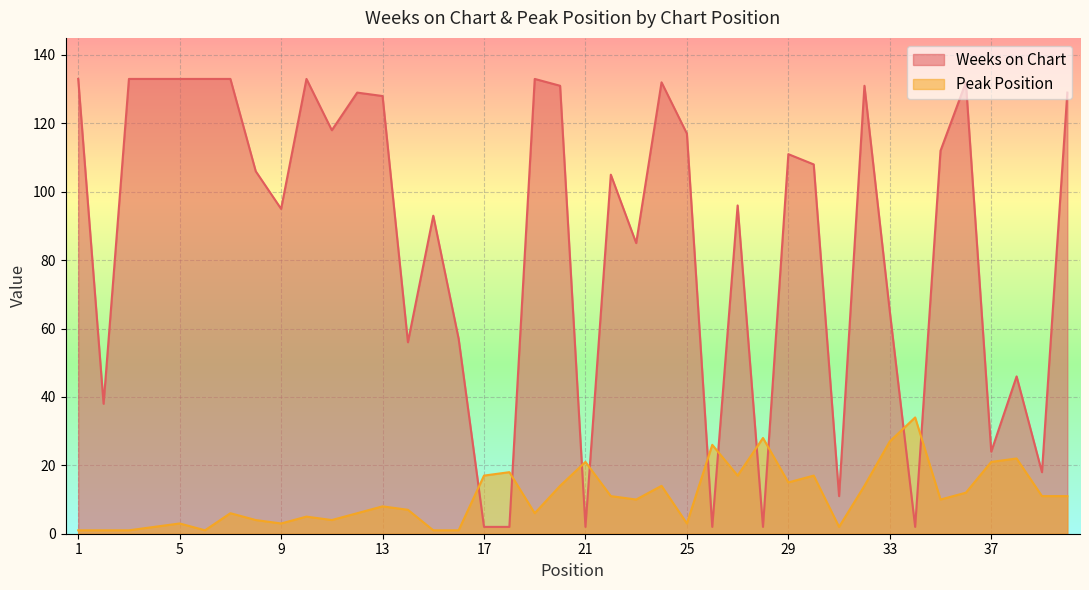

How many lines are shown in the chart?

2